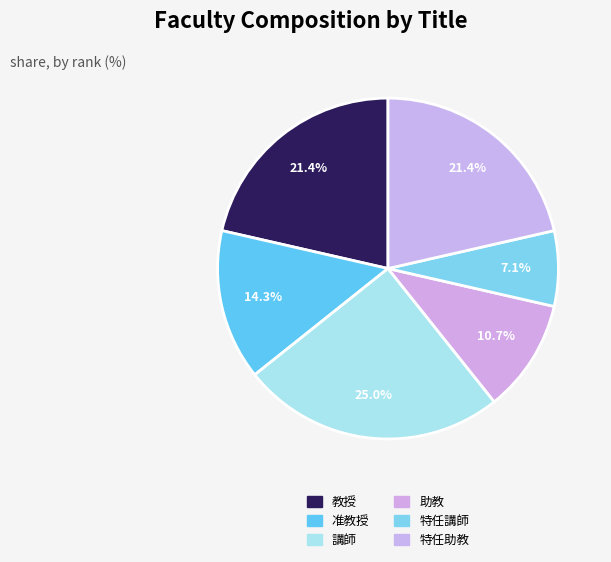

Is 特任助教 the majority of the pie?

No